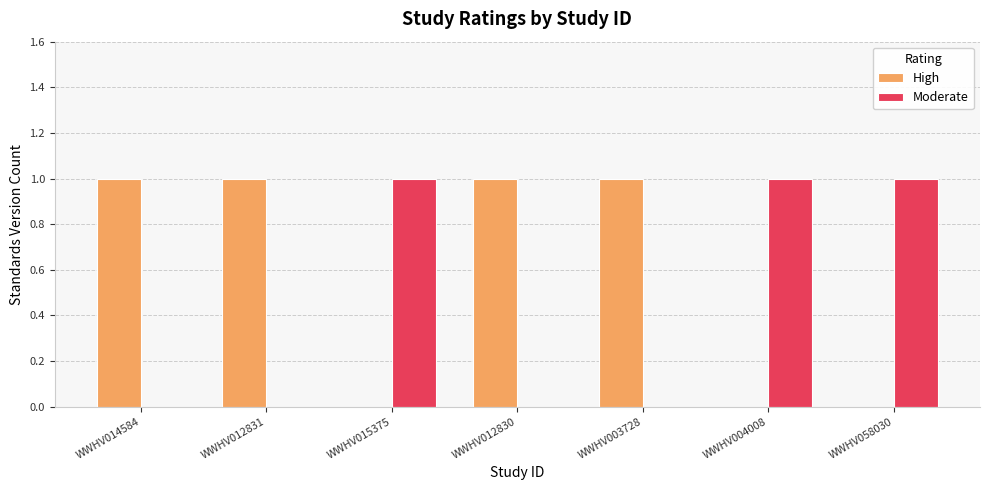

Does the chart contain stacked bars?

No